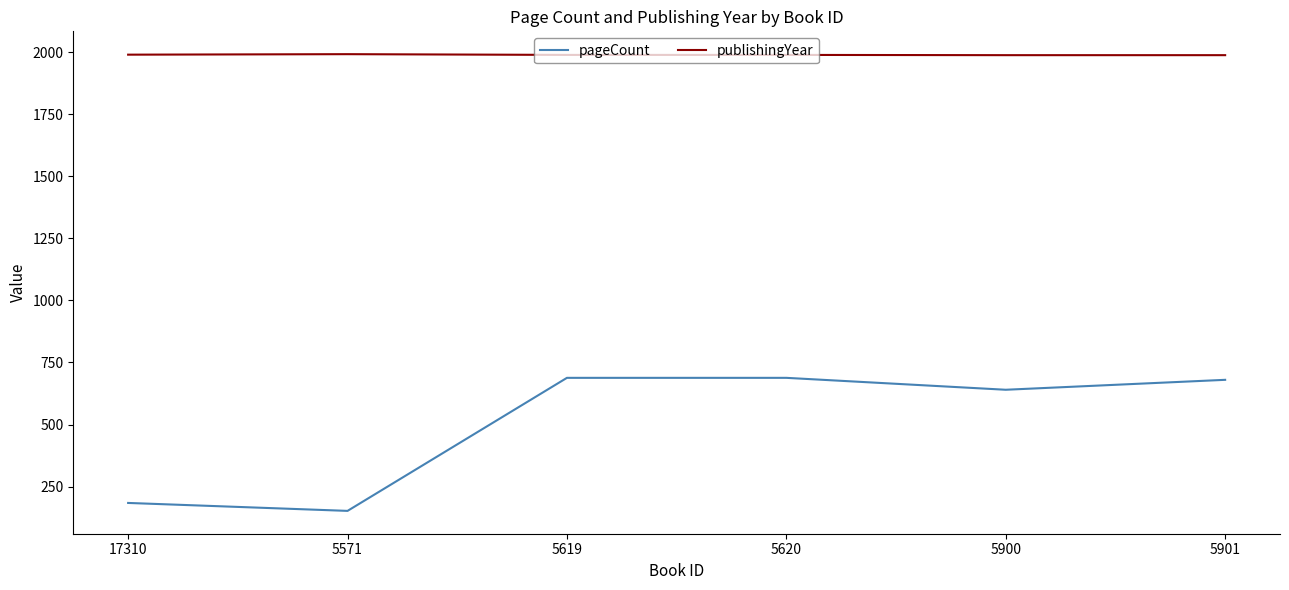

What is the difference between the maximum and minimum values in the publishingYear series?

4